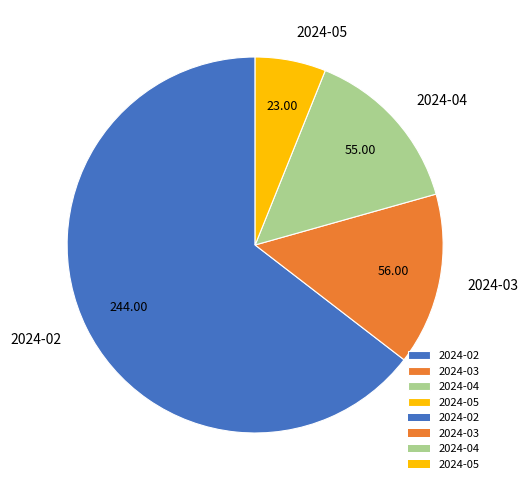

Between 2024-05 and 2024-03, which is larger?

2024-03